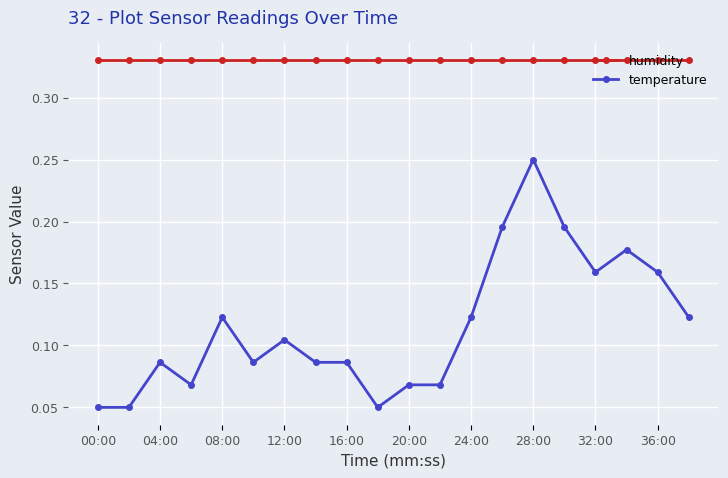

Which series has the largest range (max minus min)?

temperature